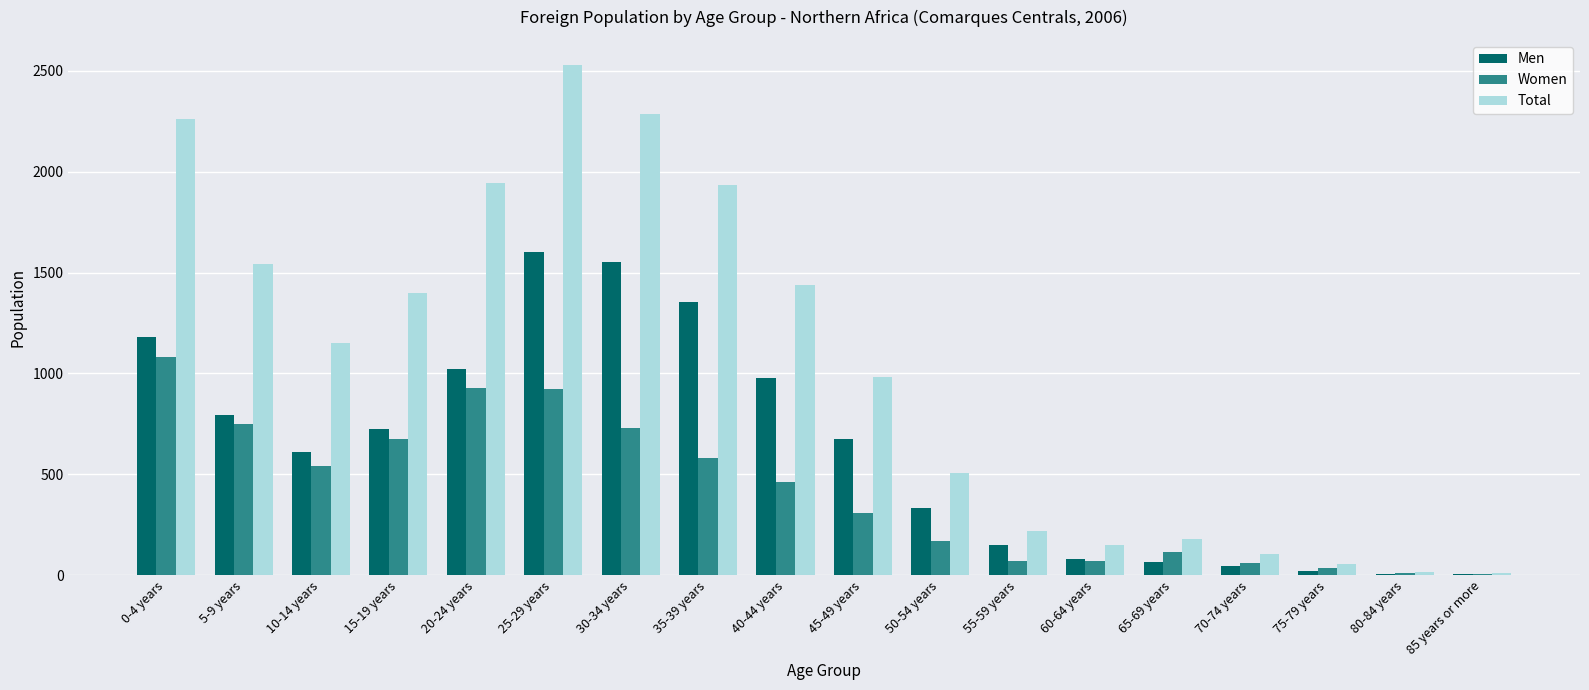

Which series has the largest total across all categories?

Total